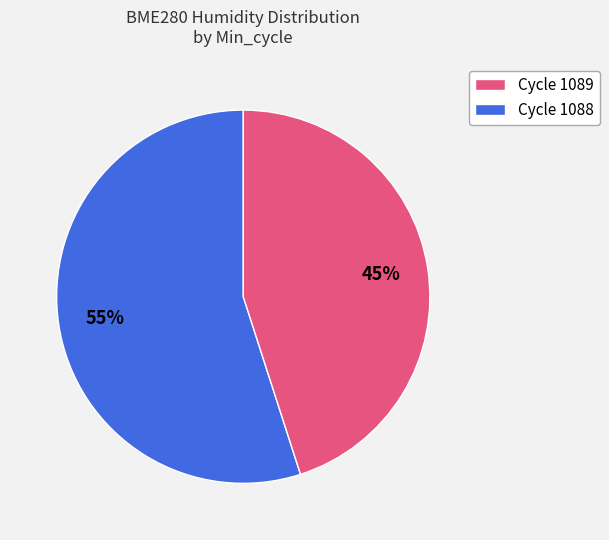

Is there a majority slice in this chart?

Yes